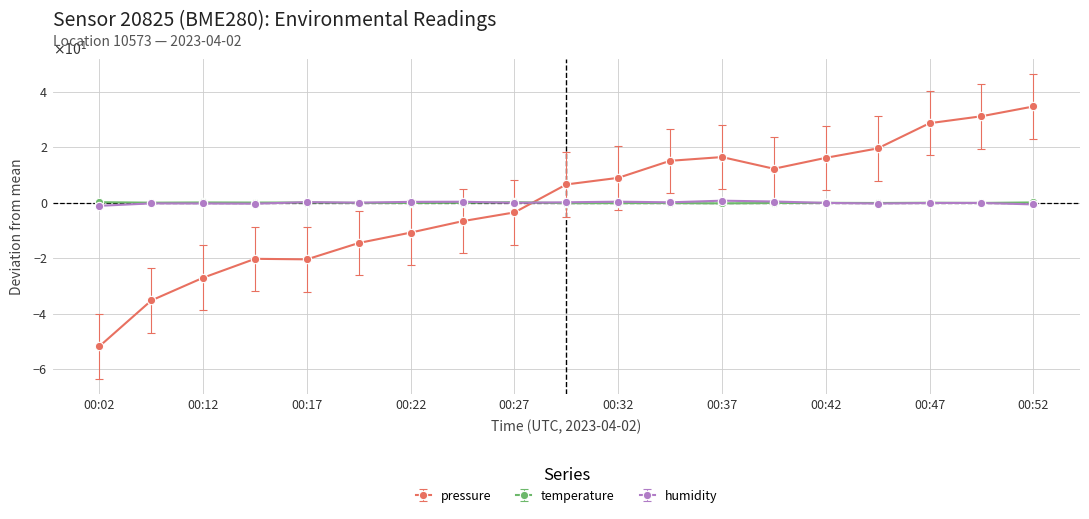

How many values in temperature are above zero?

8